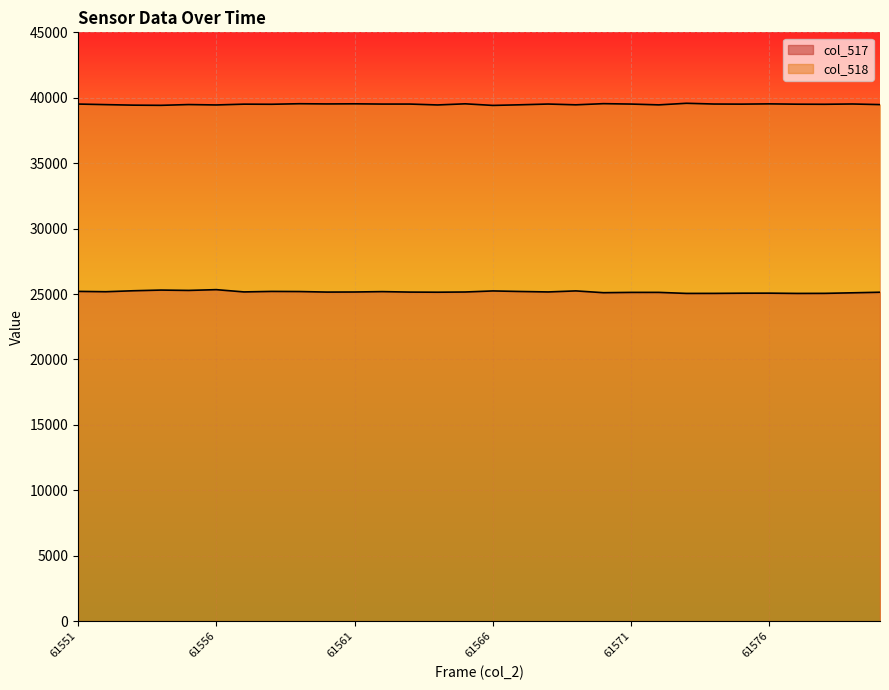

What is the spread (max minus min) of values at 61557?

14349